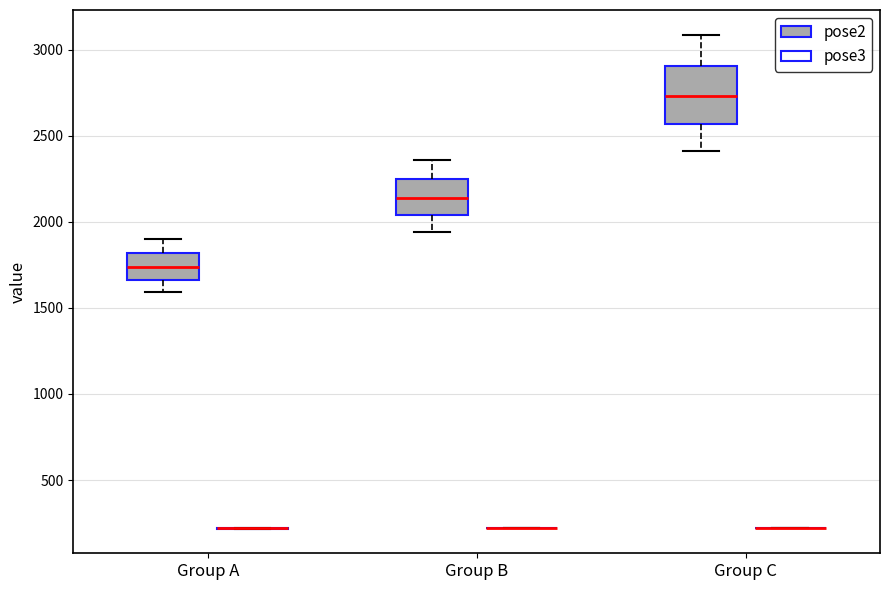

Reading left to right, transcribe this box plot: for each box, give where its median line is, the range the box spans, and where its two whiskers end, as read against the y-axis. The values are not printed on the chart, so give them approximately, as read against the axis.

Group A (pose2): median 1750, box 1650 to 1800, whiskers 1600 to 1900
Group A (pose3): box collapsed to a line at 200, whiskers 200 to 200
Group B (pose2): median 2150, box 2050 to 2250, whiskers 1950 to 2350
Group B (pose3): box collapsed to a line at 200, whiskers 200 to 200
Group C (pose2): median 2750, box 2550 to 2900, whiskers 2400 to 3100
Group C (pose3): box collapsed to a line at 200, whiskers 200 to 200